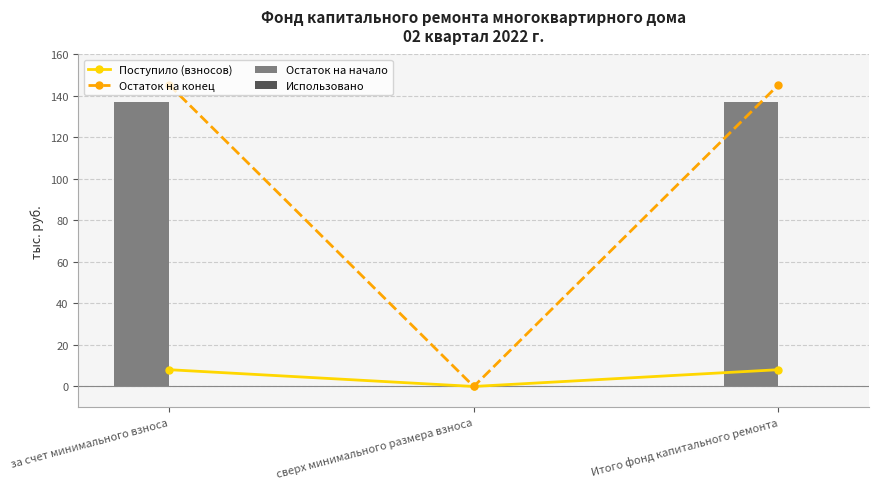

What is the label of the 1st bar from the left?

за счет минимального взноса